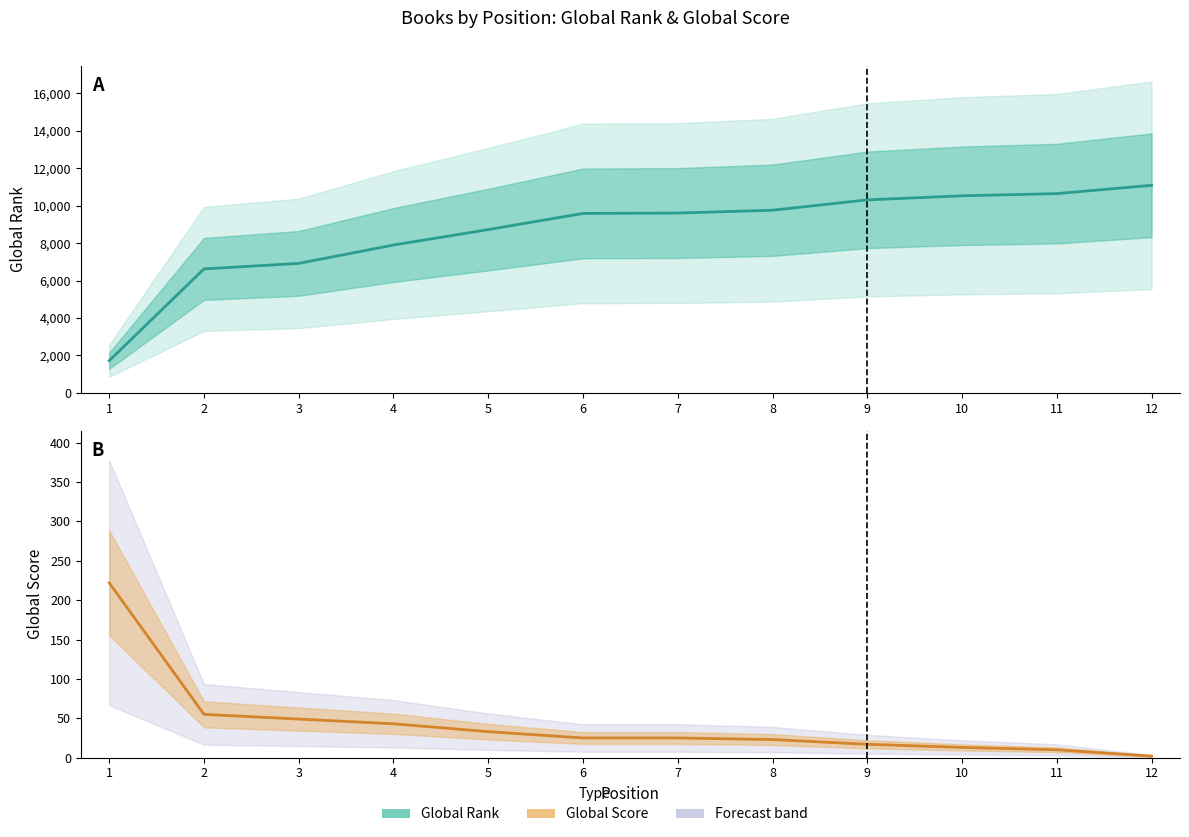

What is the minimum value shown in the chart?

2